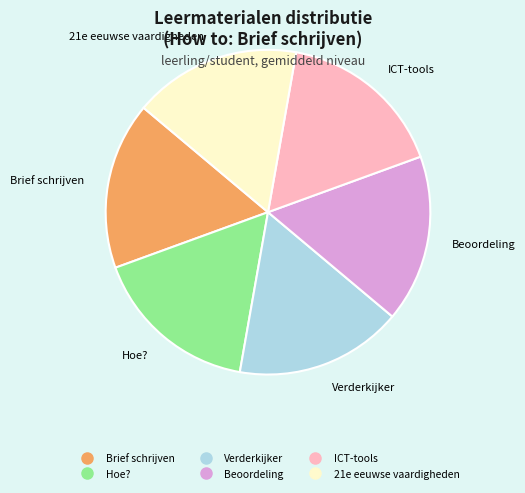

Is the sum of 21e eeuwse vaardigheden and Verderkijker greater than half?

No